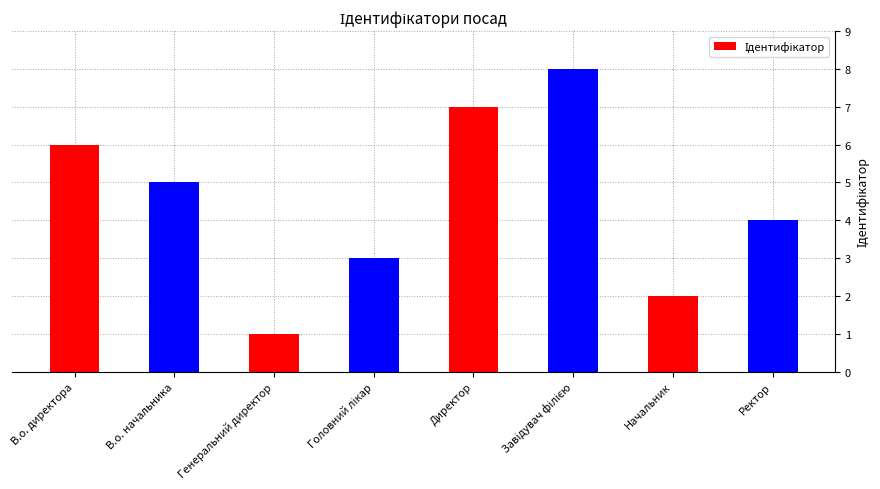

At which label does the data first exceed 5?

В.о. директора